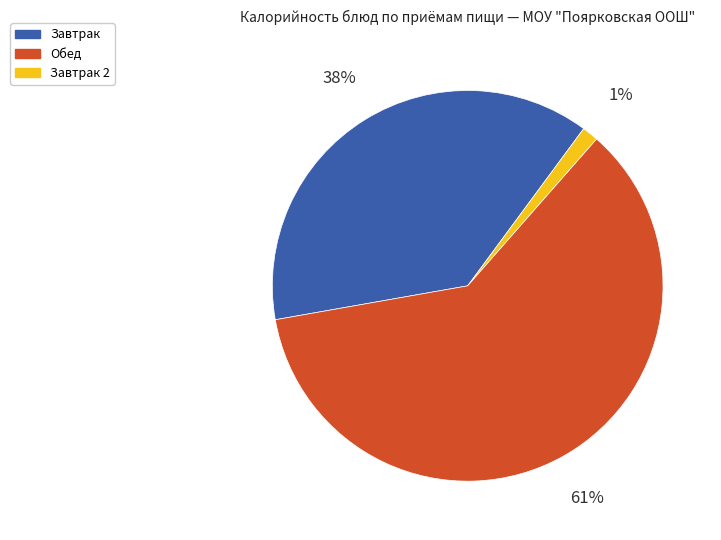

To the nearest percent, what is the average slice percentage?

33%